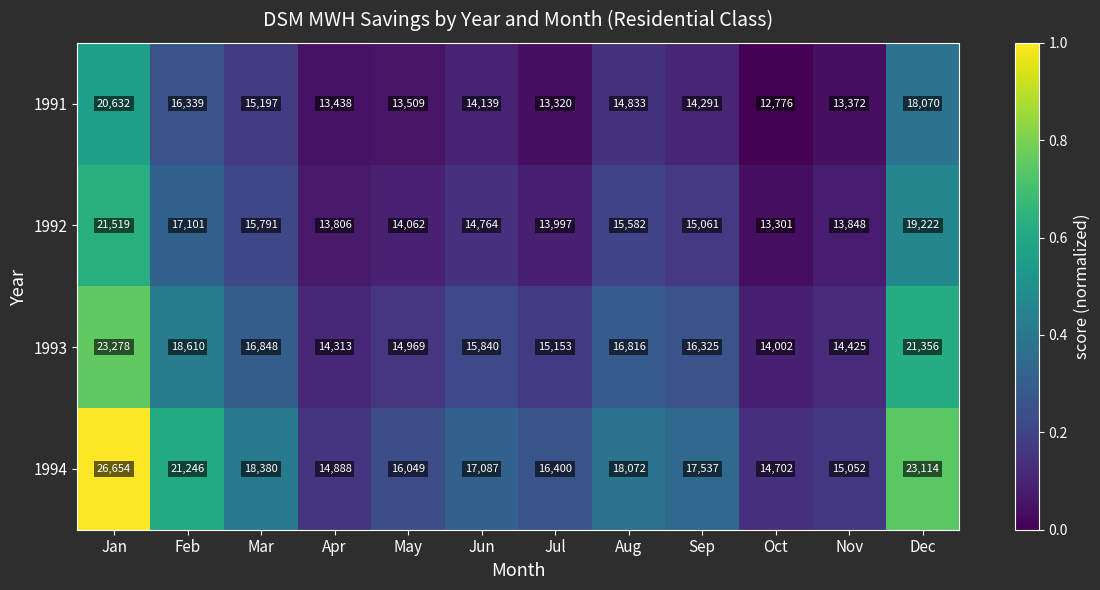

Rank the series by their maximum value, from highest to lowest.

1994, 1993, 1992, 1991